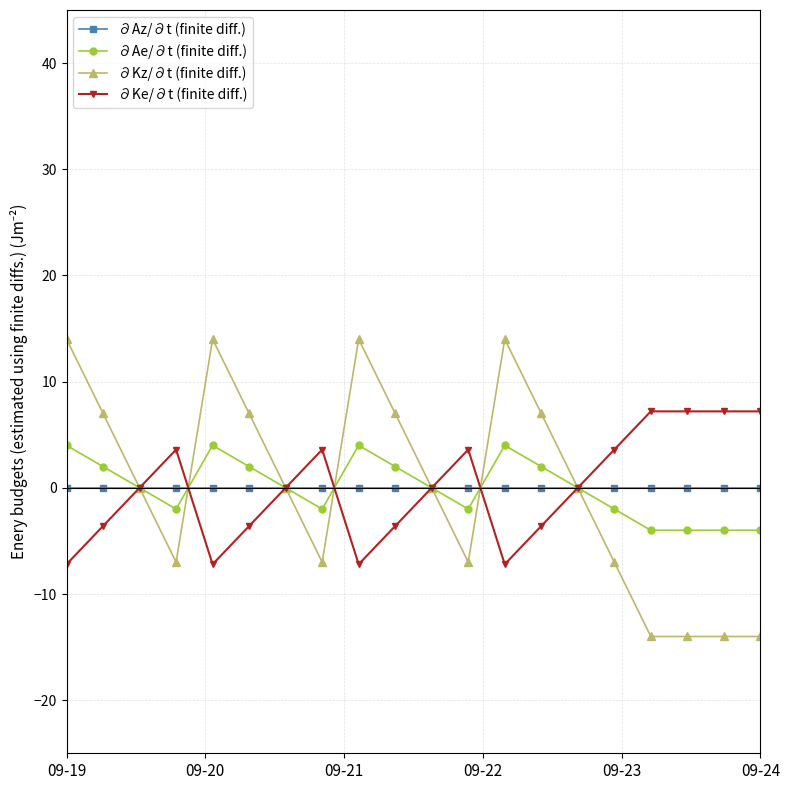

What is the lowest value of the ∂Kz/∂t (finite diff.) series?

-14.0